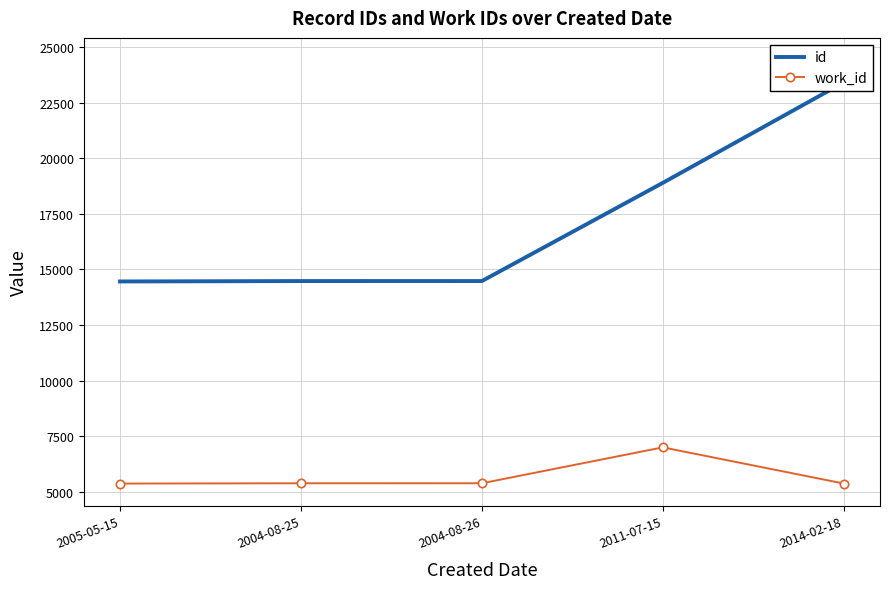

The value of id at 2004-08-25 is 22126. True or false?

False